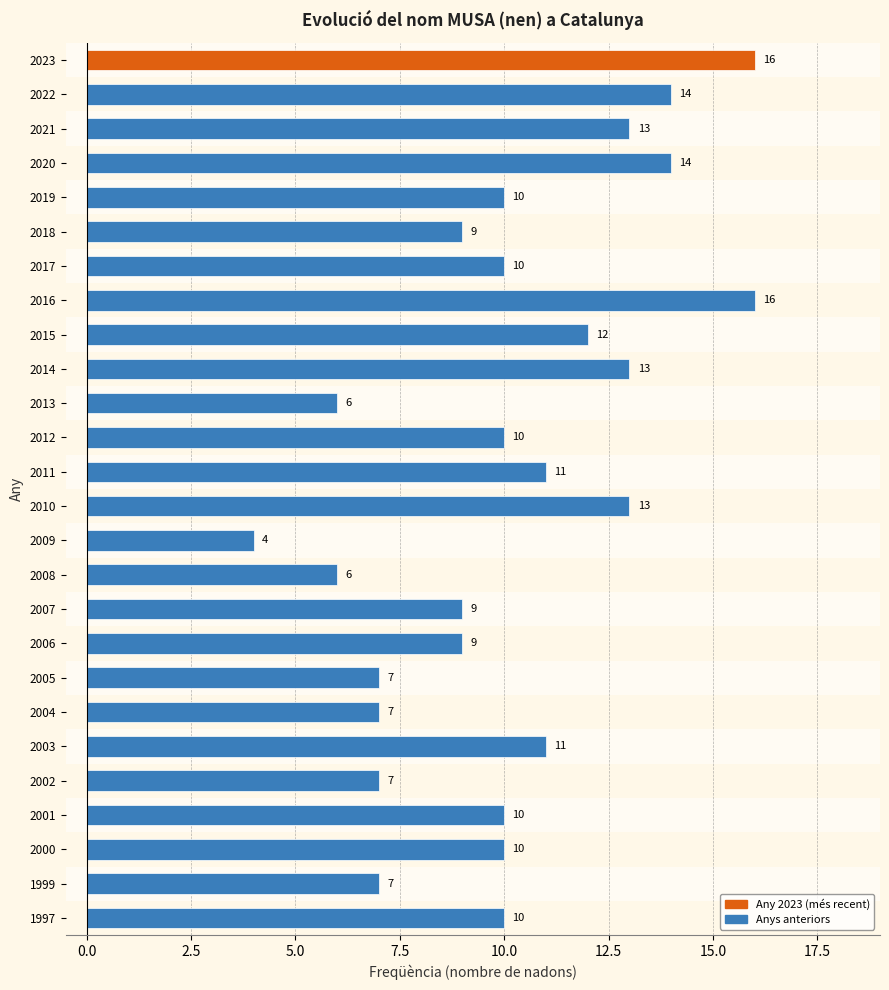

How many bars are there in total?

26